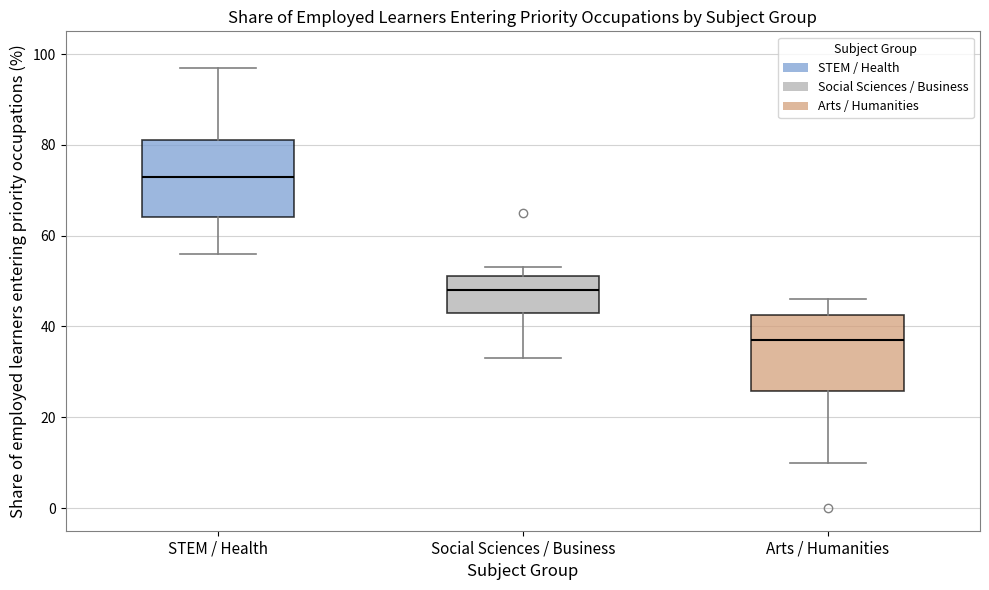

Reading left to right, transcribe this box plot: for each box, give where its median line is, the range the box spans, and where its two whiskers end, as read against the y-axis. The values are not printed on the chart, so give them approximately, as read against the axis.

STEM / Health: median 74, box 64 to 82, whiskers 56 to 98
Social Sciences / Business: median 48, box 44 to 52, whiskers 34 to 54
Arts / Humanities: median 38, box 26 to 42, whiskers 10 to 46